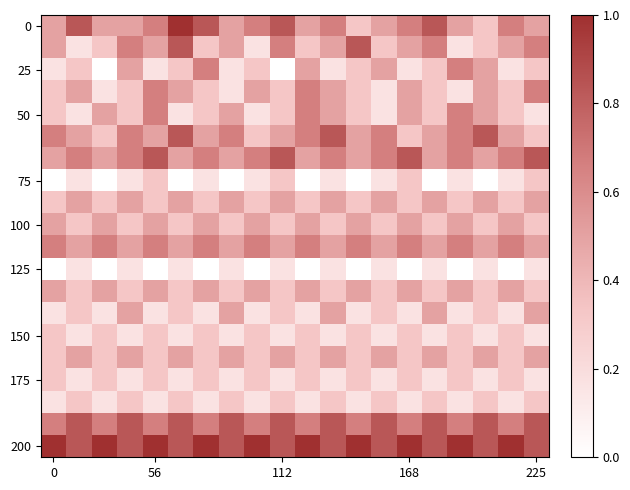

How many data points does each series have?

20